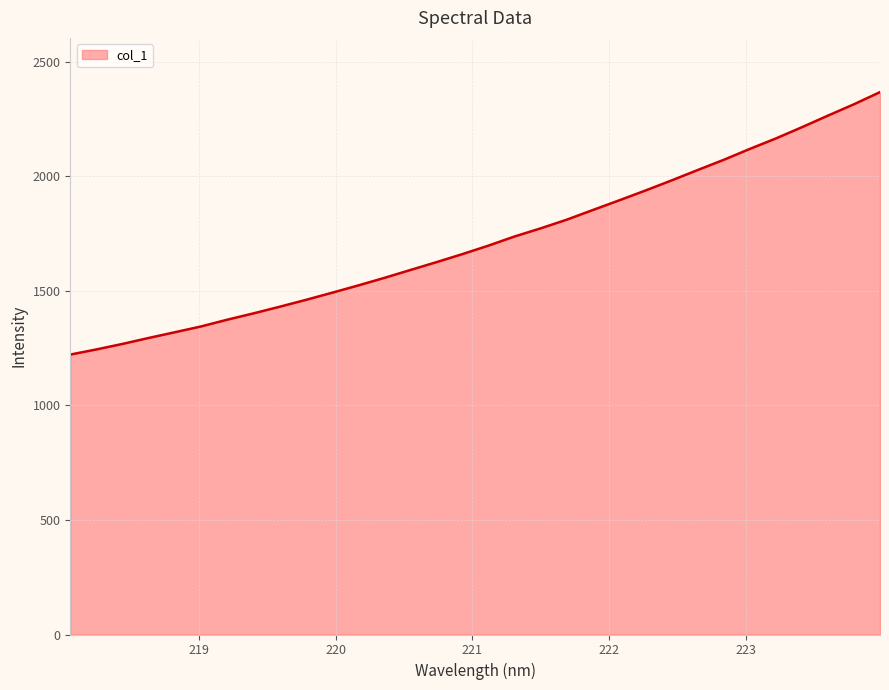

Does the chart display data point markers on the line(s)?

No